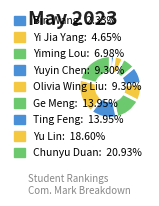

How many segments does this pie chart have?

9